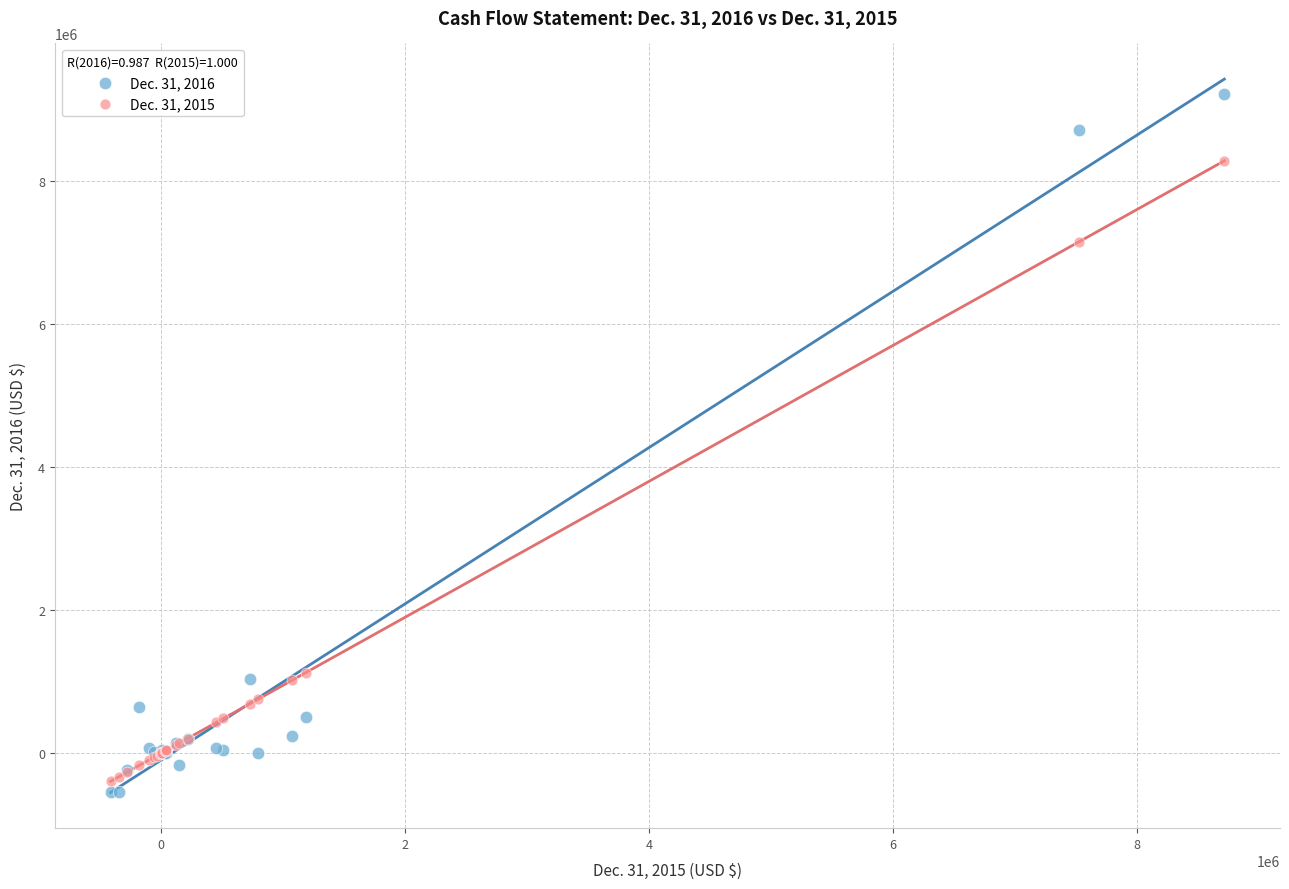

Which series has the largest Y range (max minus min)?

Dec. 31, 2016